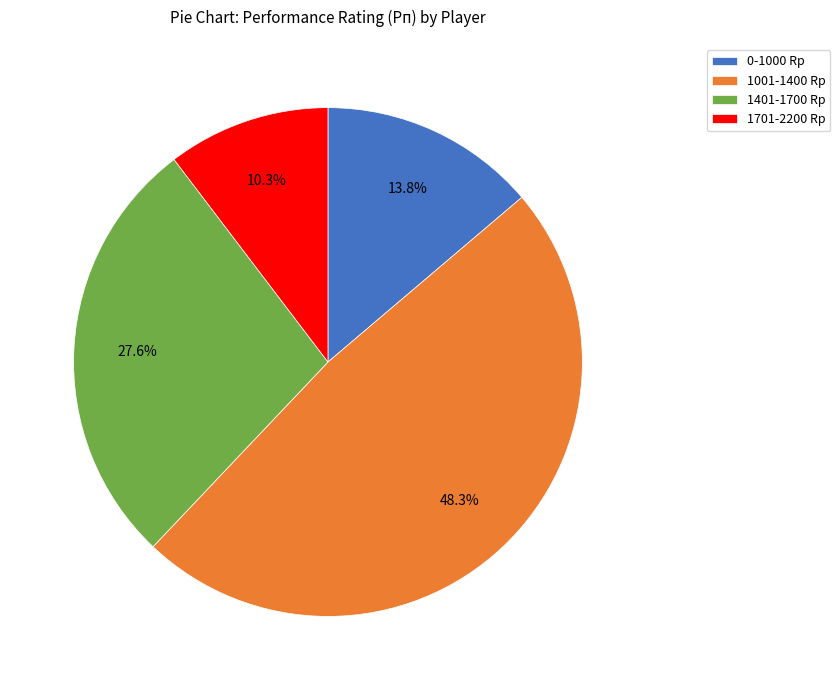

Combined, do 0-1000 Rp and 1701-2200 Rp account for over 50%?

No